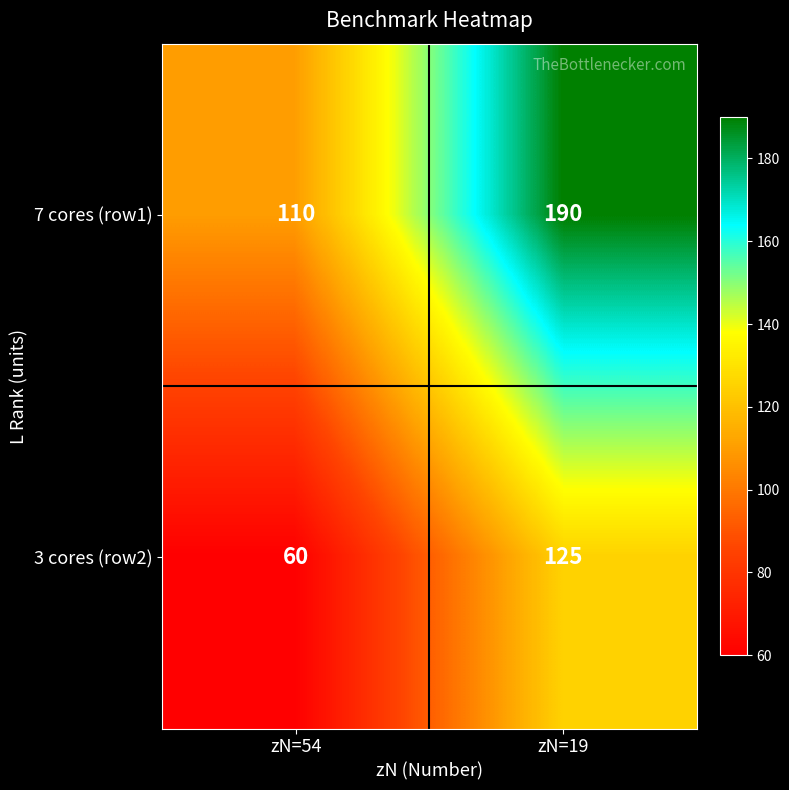

Which series has the widest spread of values?

7 cores (row1)